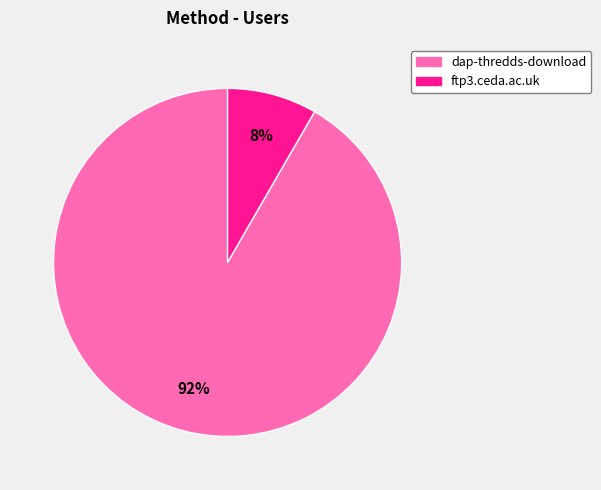

To the nearest percent, what portion does dap-thredds-download represent?

92%